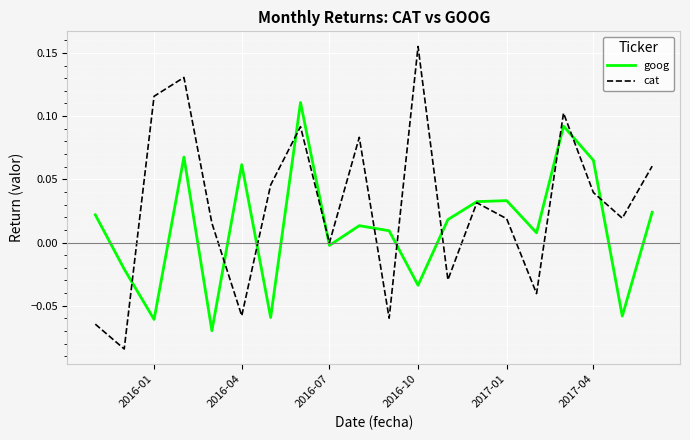

Which series has the largest total across all categories?

cat